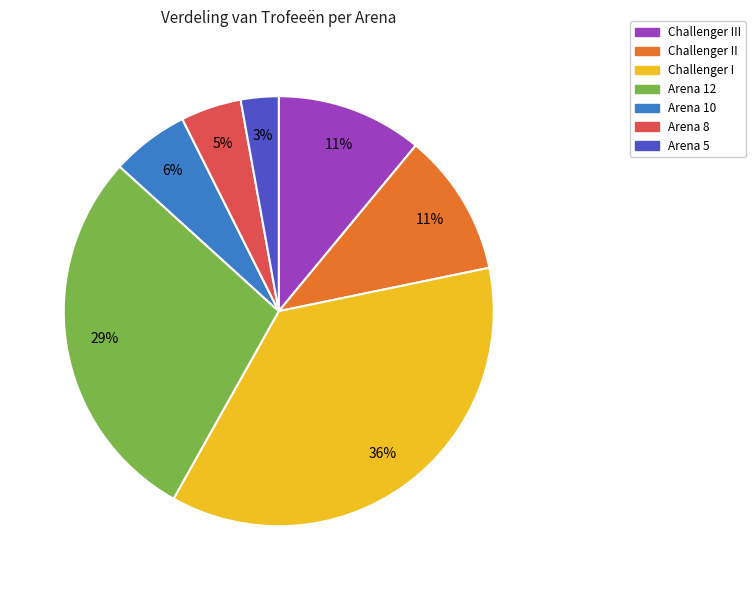

Which has a higher value, Arena 8 or Arena 5?

Arena 8